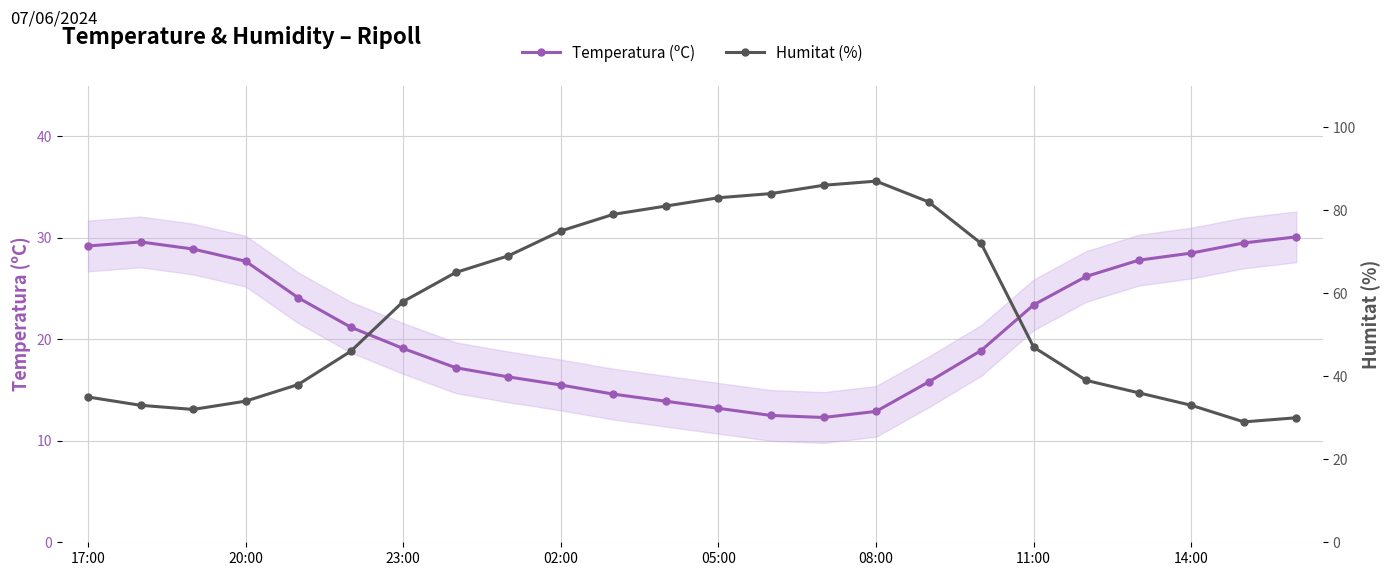

What is the average value of the Temperatura (ºC) series?

21.2